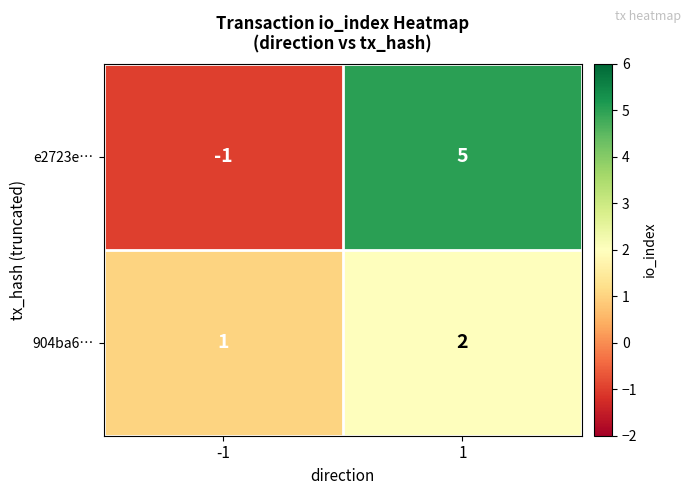

Which series has the largest total across all categories?

e2723e…